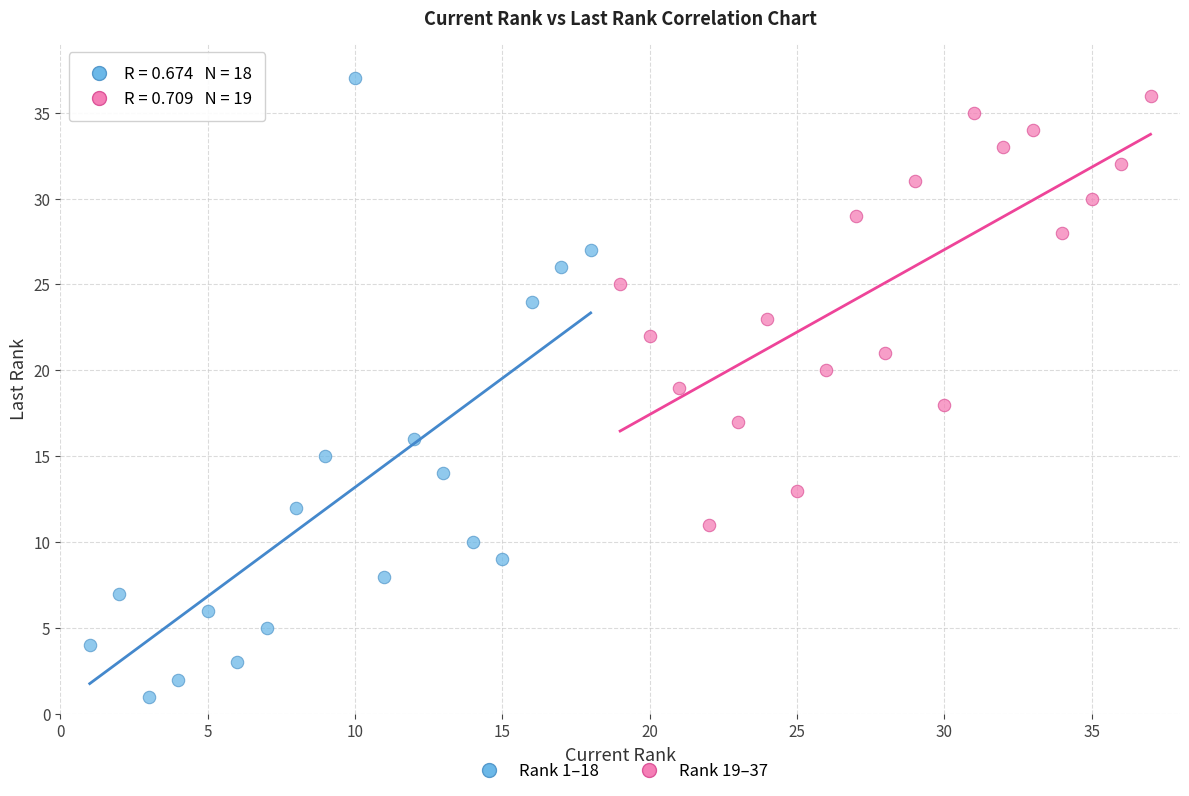

Which series has the widest spread of Y values?

Rank 1–18